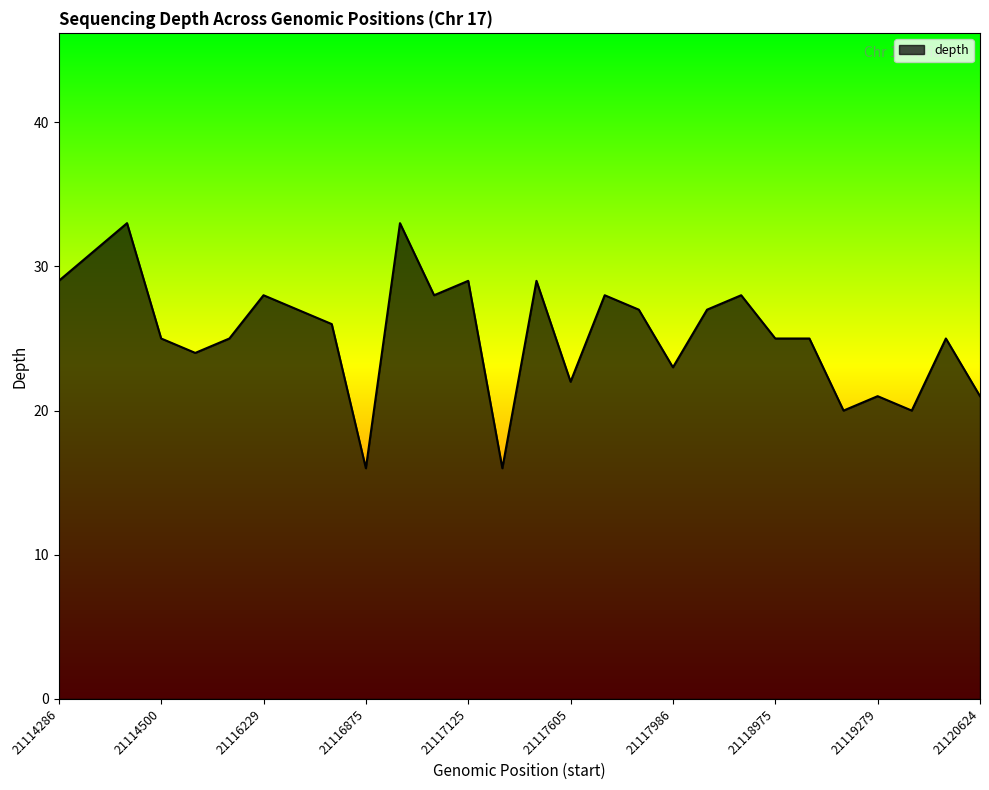

What is the difference between the maximum and minimum values?

17